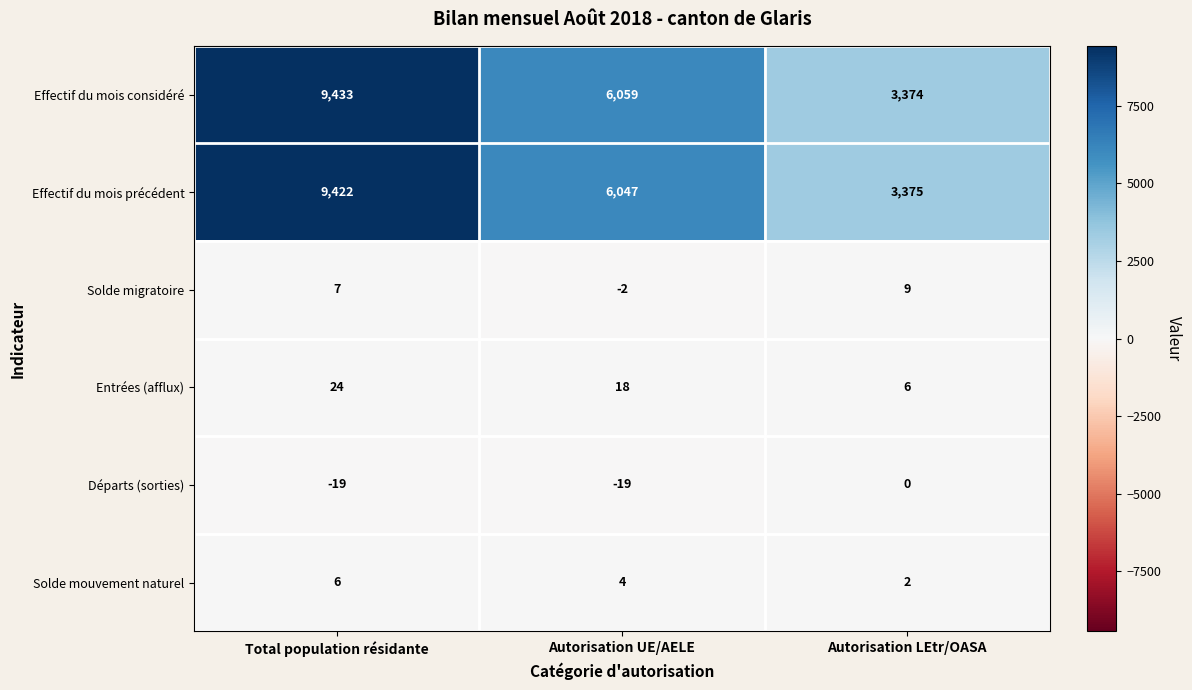

Which series has the largest total across all categories?

Effectif du mois considéré